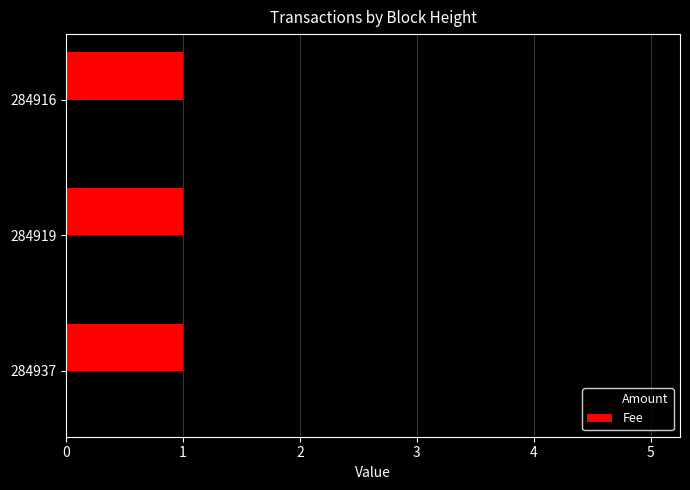

Which series has the widest spread of values?

Amount